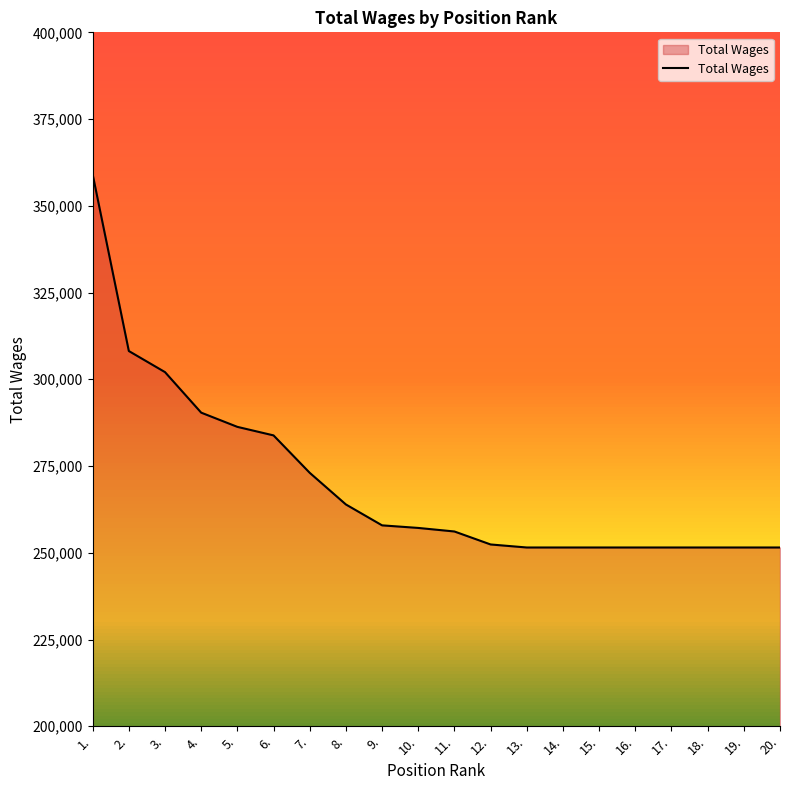

What is the minimum value shown in the chart?

251521